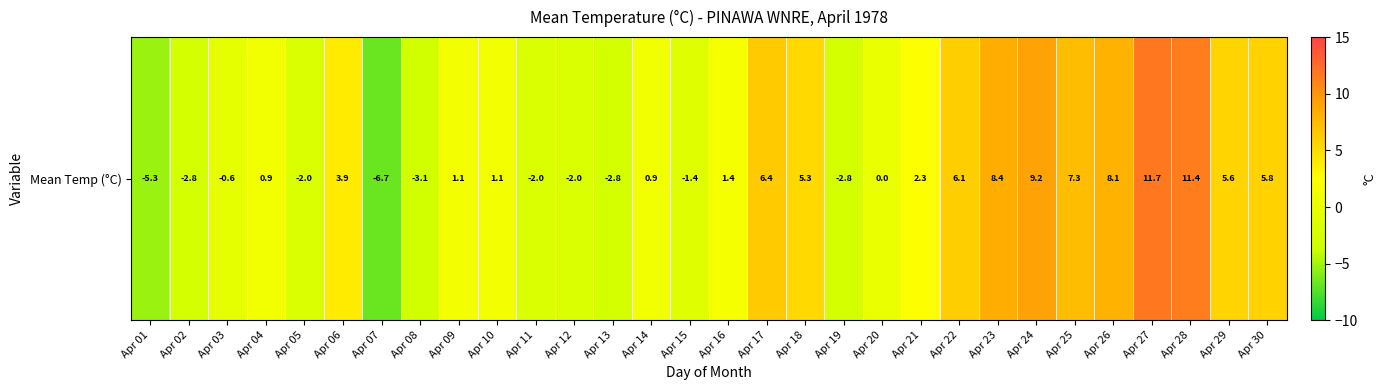

What is the sum of the values at Apr 22 and Apr 28?

17.5